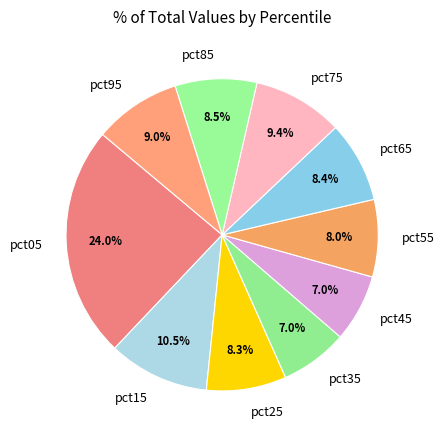

Count the number of slices in the pie.

10